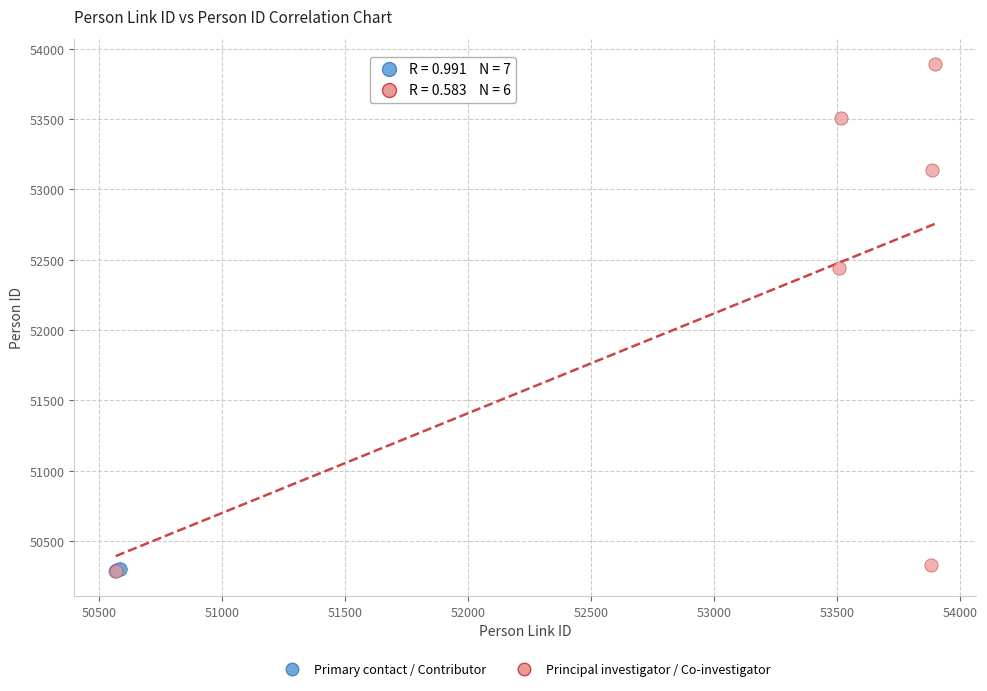

Which series has the widest spread of Y values?

Principal investigator / Co-investigator